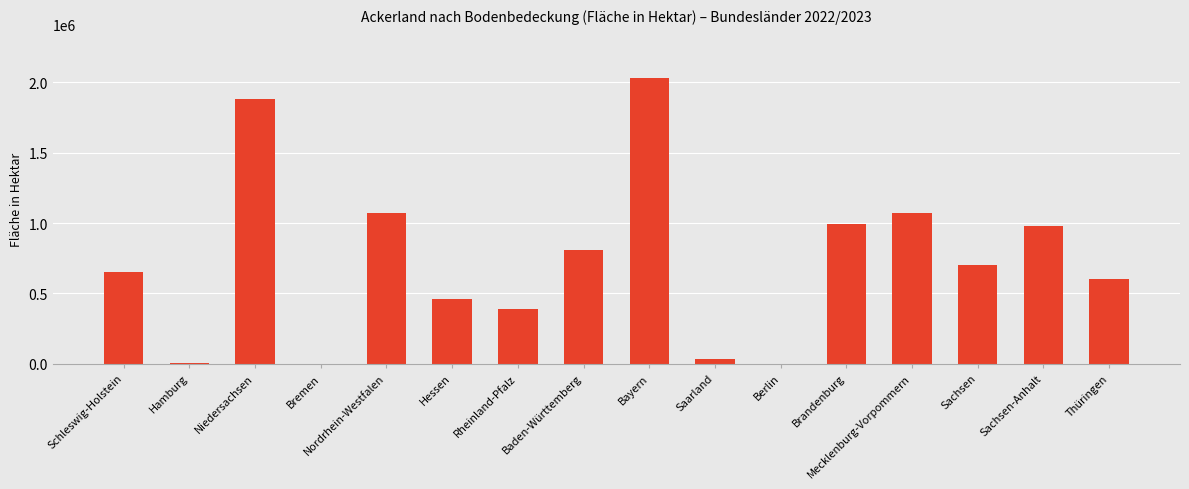

What value does the data have at Nordrhein-Westfalen, to the nearest 10?

1069200